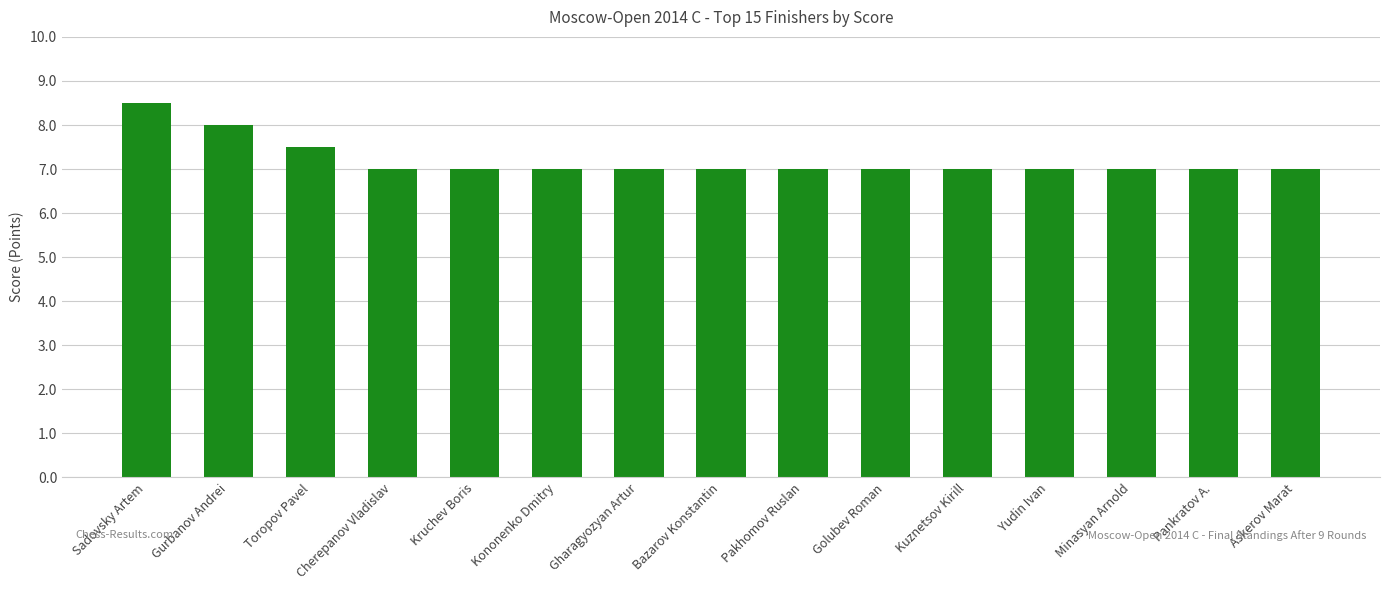

What is the sum of the values at Pankratov A. and Yudin Ivan?

14.0